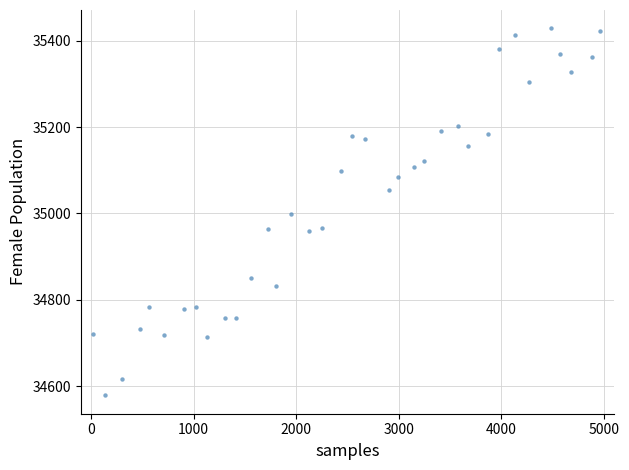

What is the range of Y values (max minus min)?

849.1